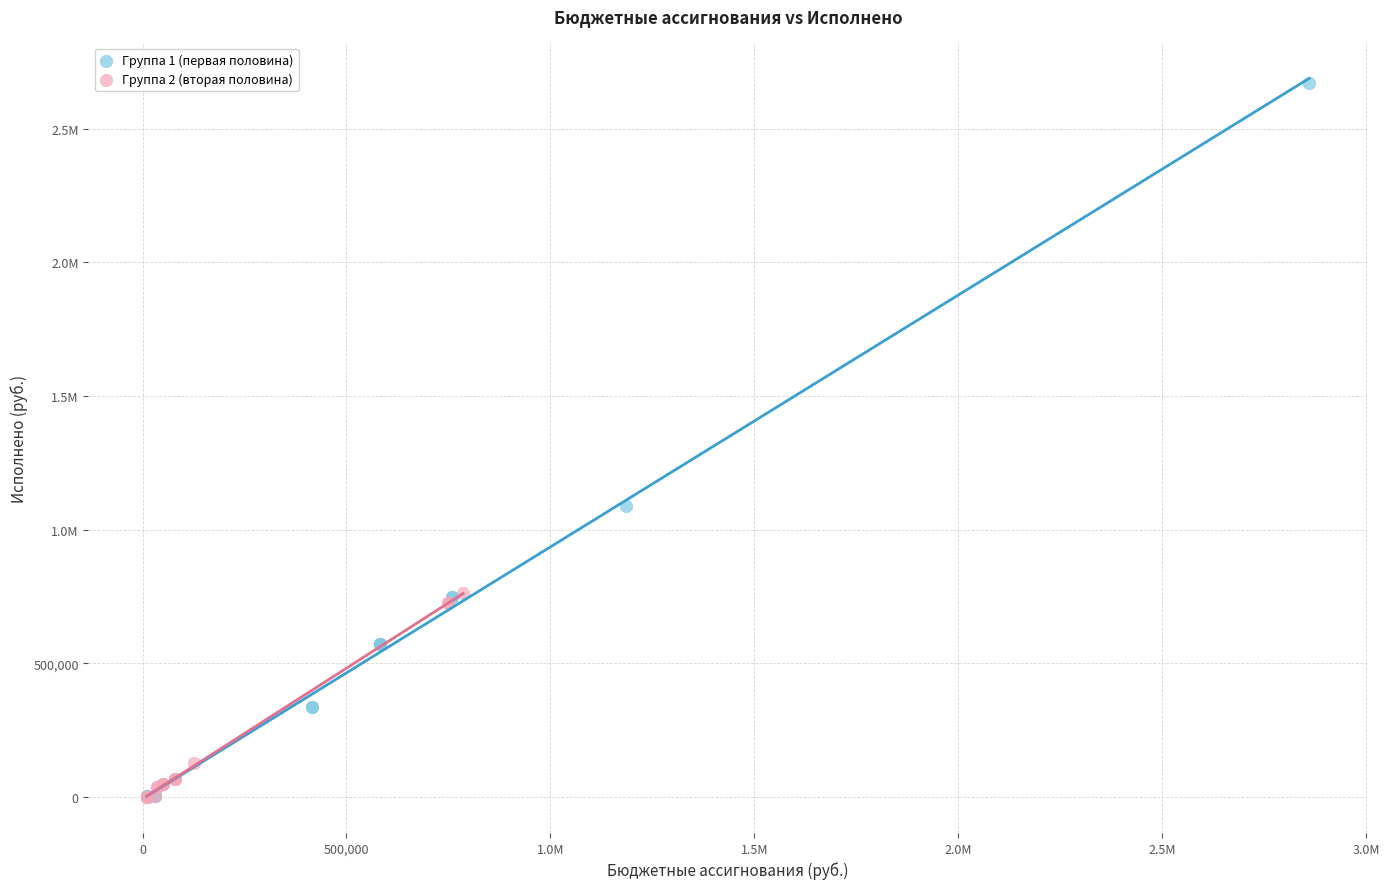

What are all the series names shown in the legend?

Группа 1 (первая половина), Группа 2 (вторая половина)